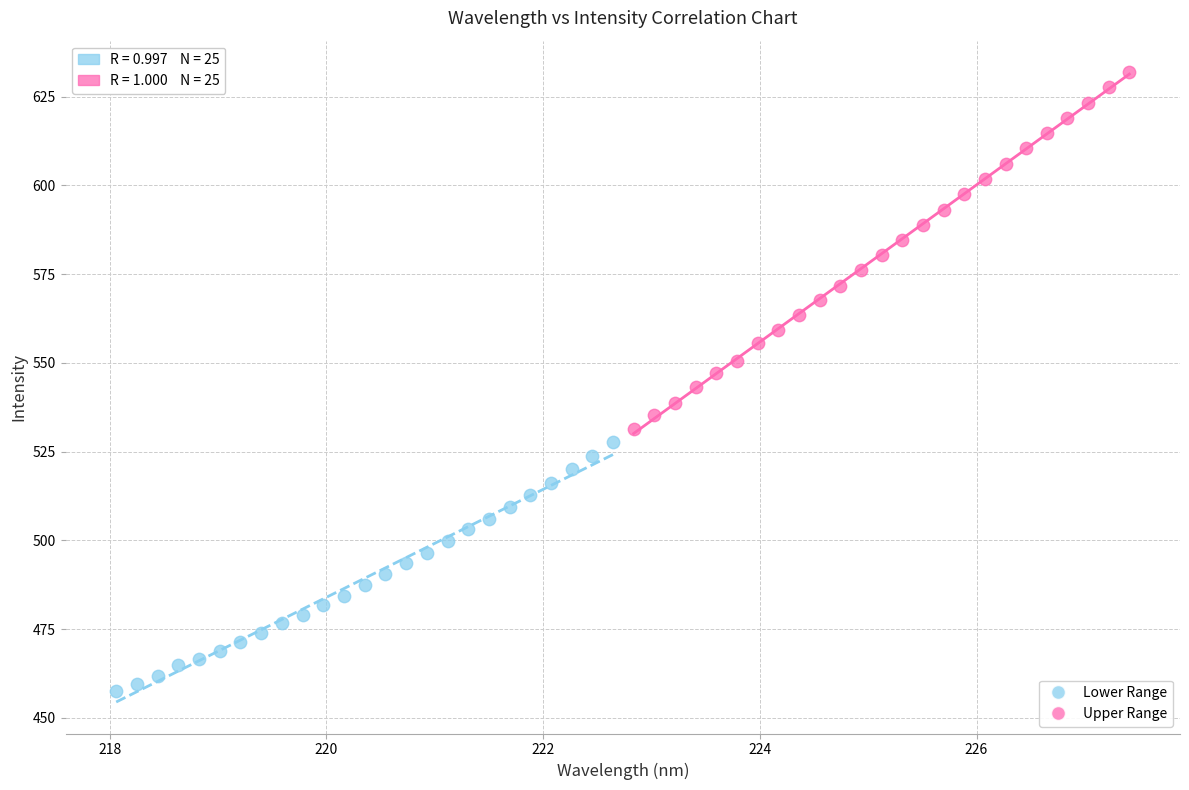

What are all the series names shown in the legend?

Lower Range, Upper Range